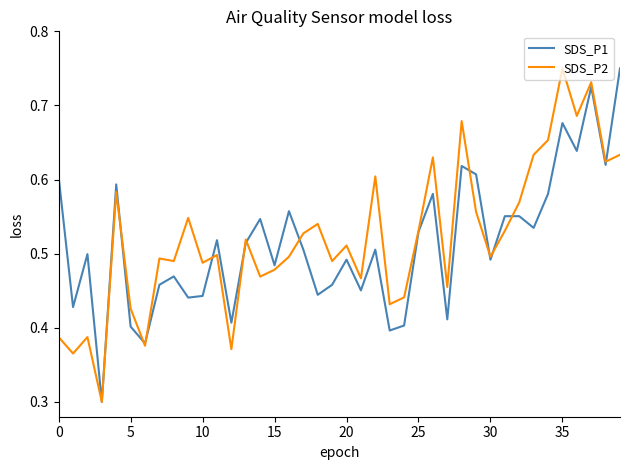

What is the minimum value for SDS_P2?

0.3